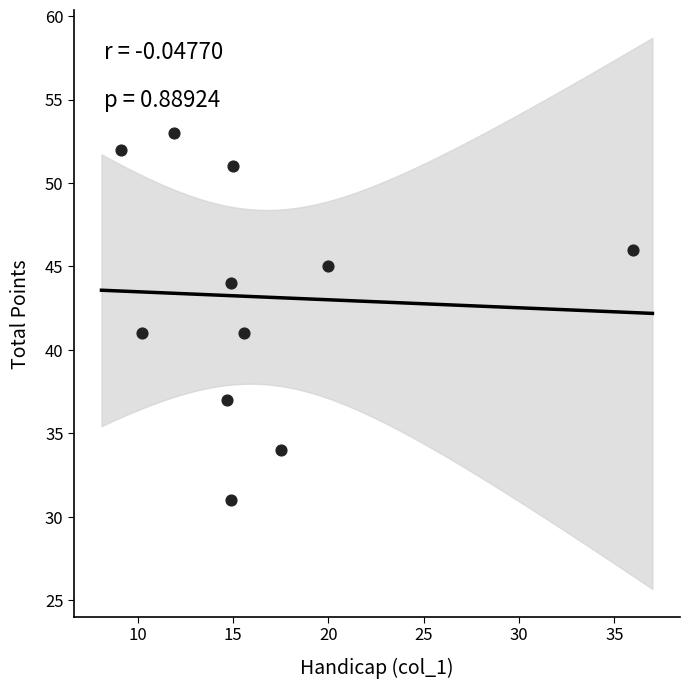

What is the range of Y values (max minus min)?

22